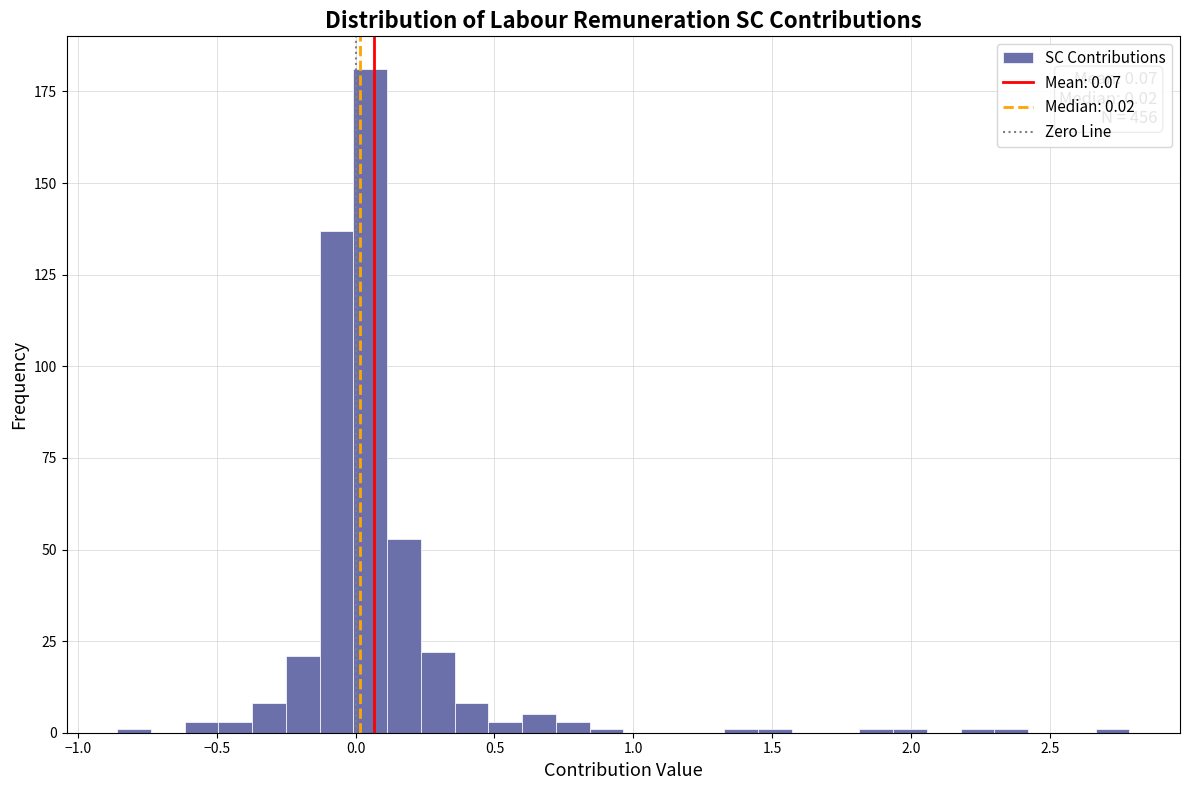

Around what value on the x-axis is the tallest bar? Give the approximate position of its centre, as read against the axis.

0.05